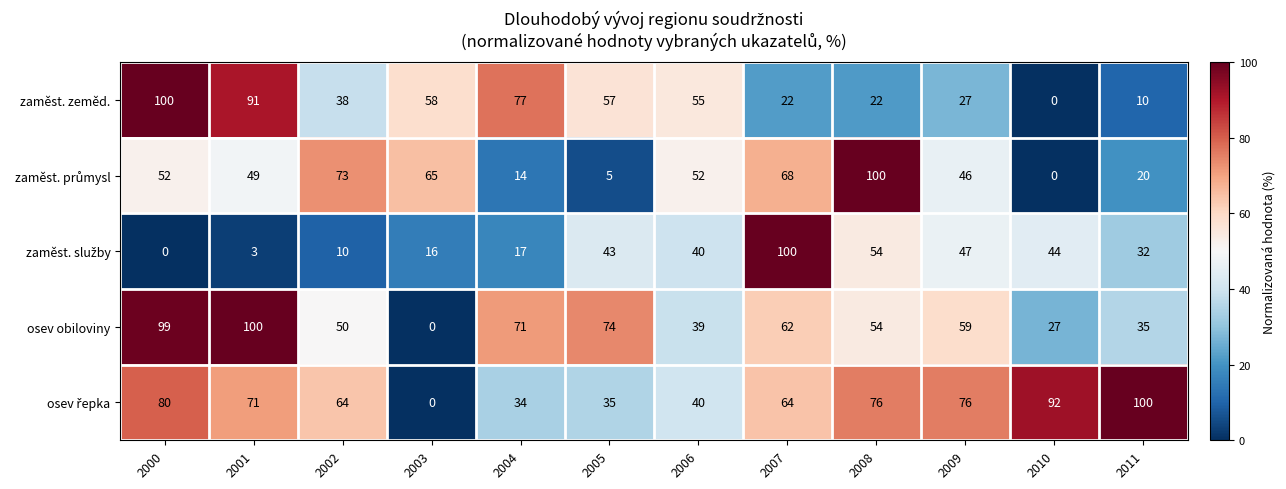

Between 2006 and 2010, which series saw the biggest shift?

zaměst. zeměd.